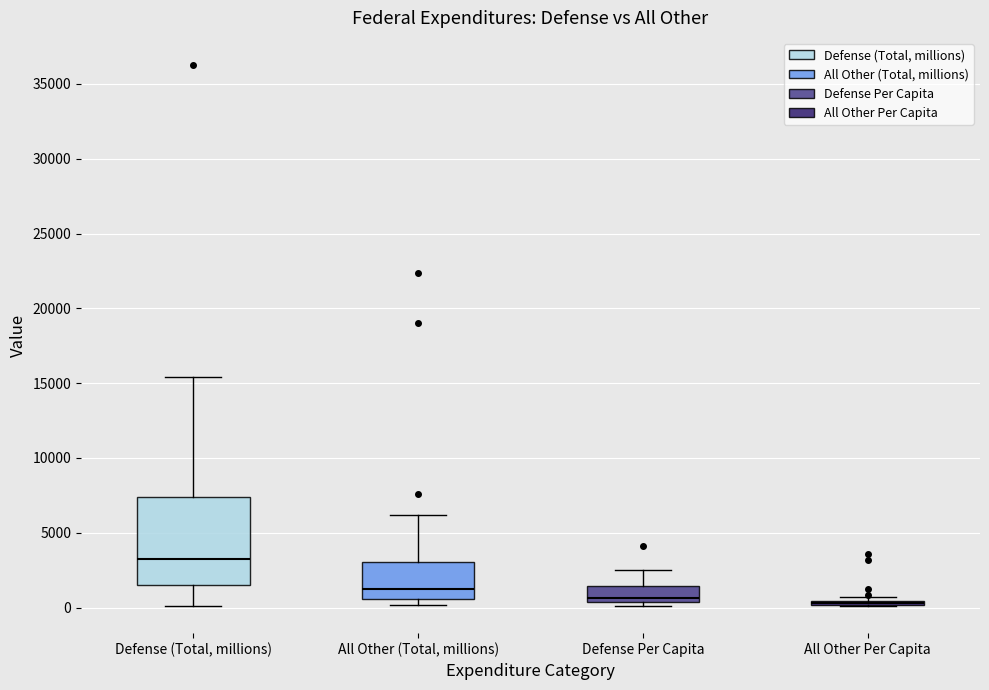

Which box is the tallest, from its lower edge to its upper edge?

Defense (Total, millions)